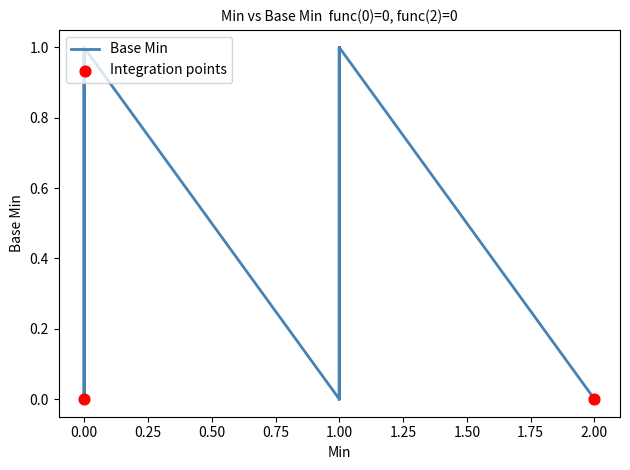

Which has a higher value, 0 or 1?

1